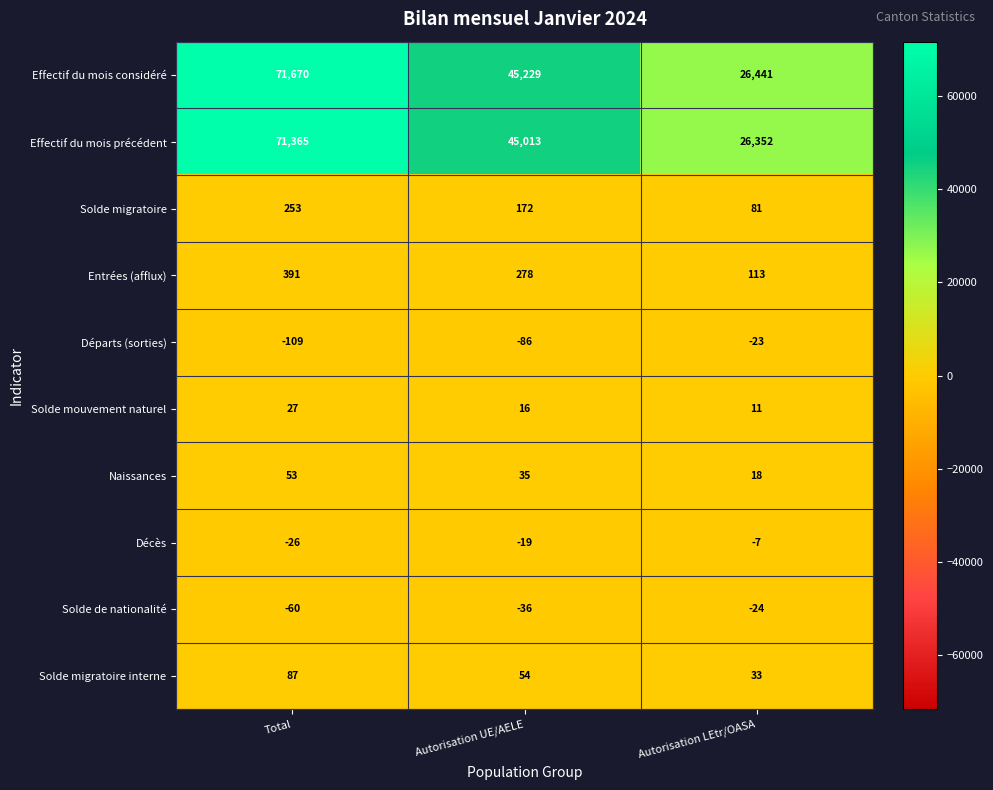

Count the number of data series in this chart.

10